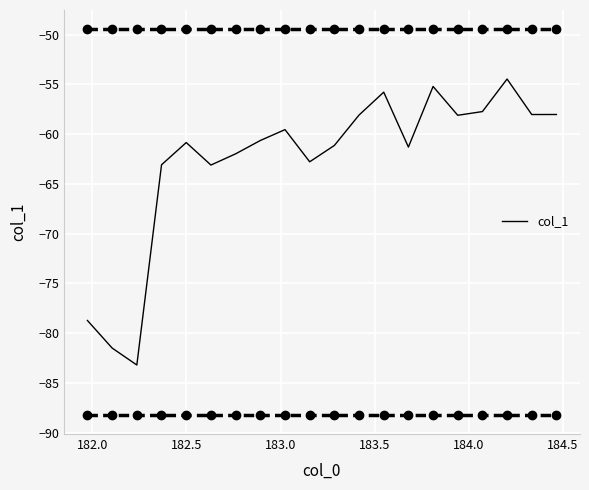

What is the greatest value displayed?

-54.5